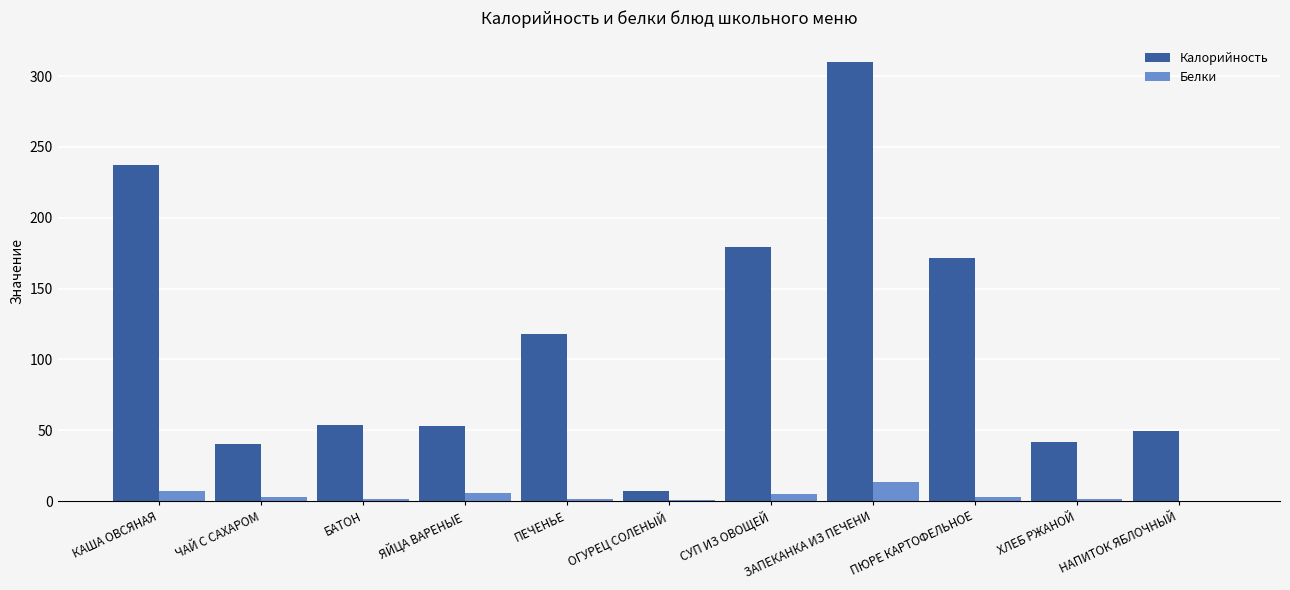

What value does the Белки series have at ЗАПЕКАНКА ИЗ ПЕЧЕНИ?

13.8